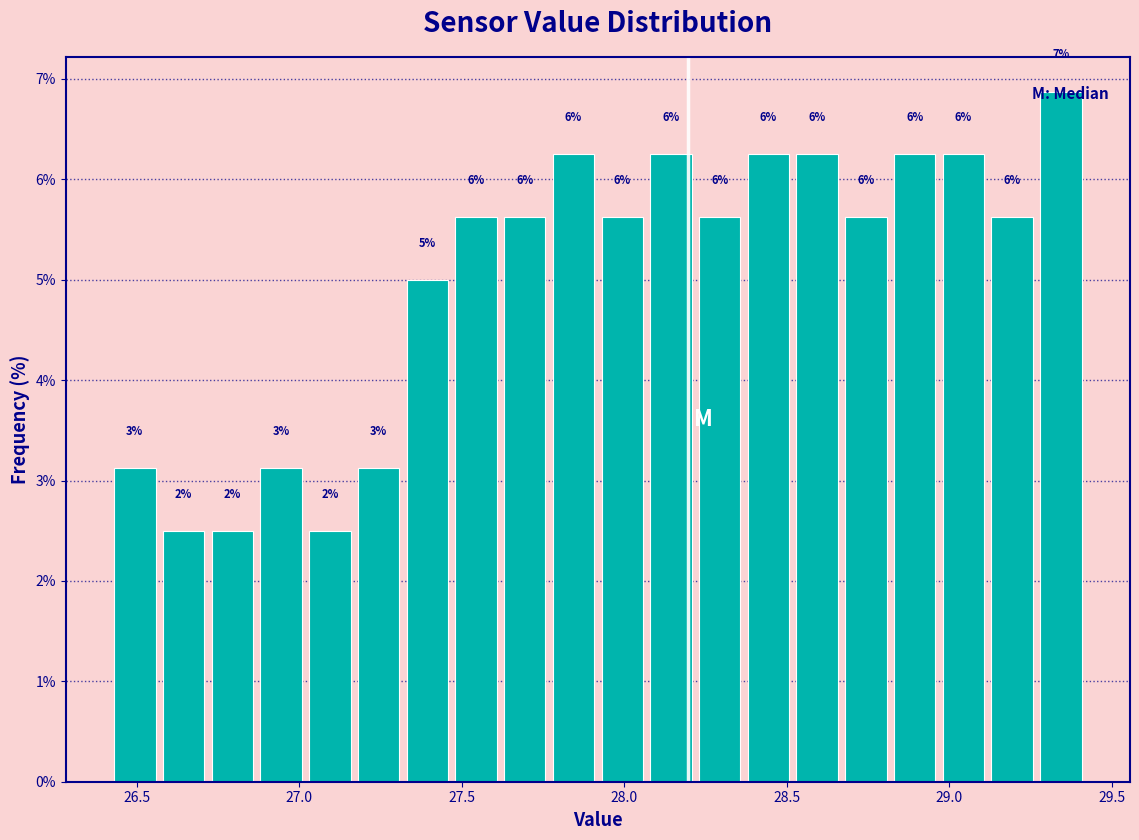

Read against the x-axis, roughly where is the centre of the tallest bar?

29.35